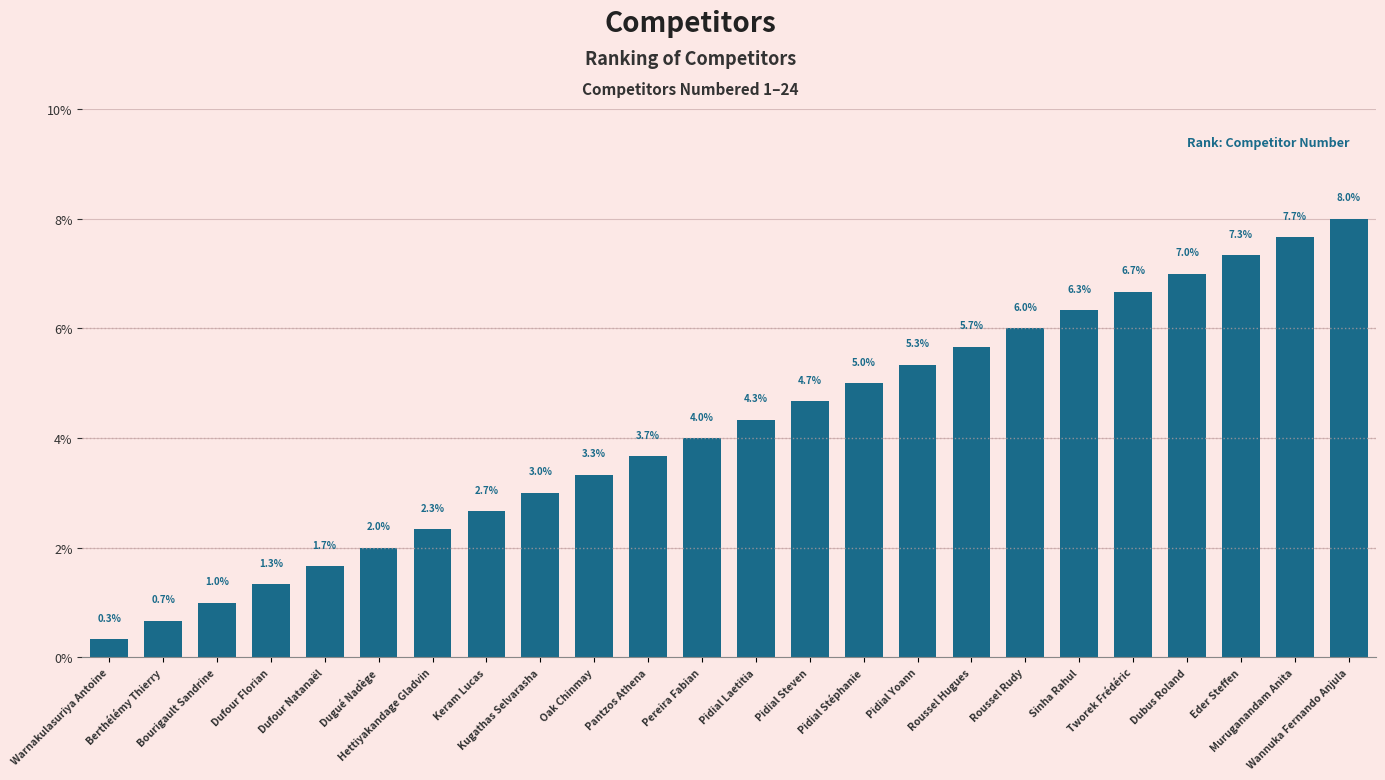

Approximately how many times larger is the value at Pereira Fabian compared to Pidial Steven?

0.9